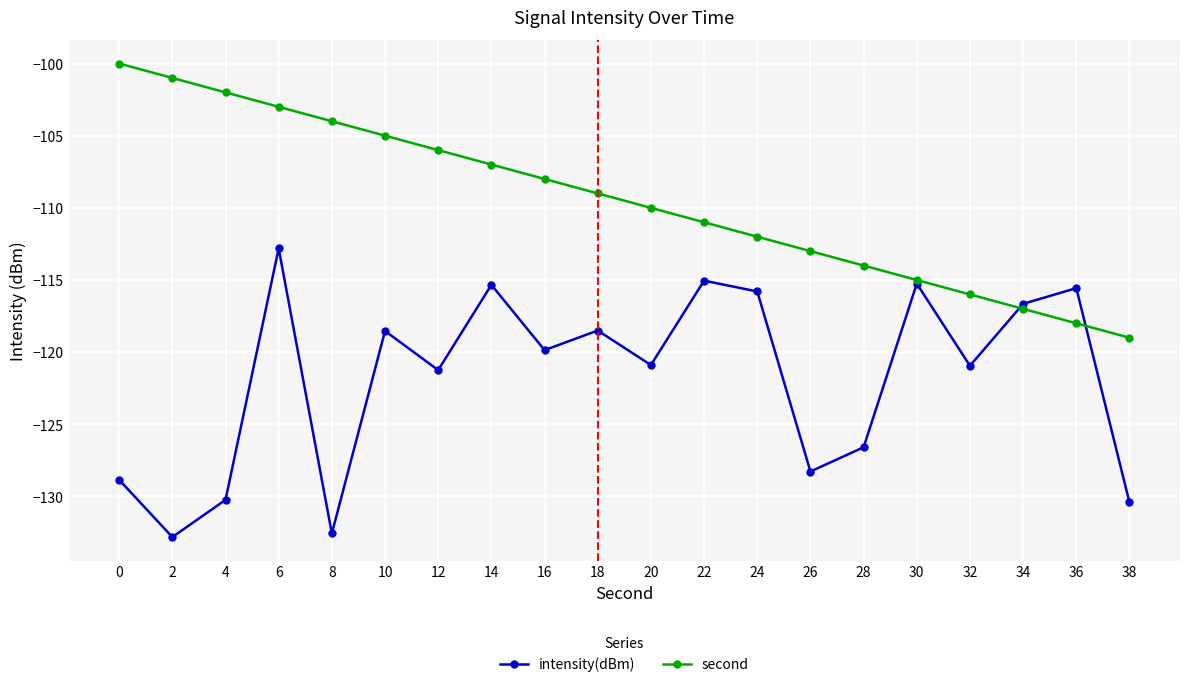

The value of intensity(dBm) at 38 is -171.4. True or false?

False